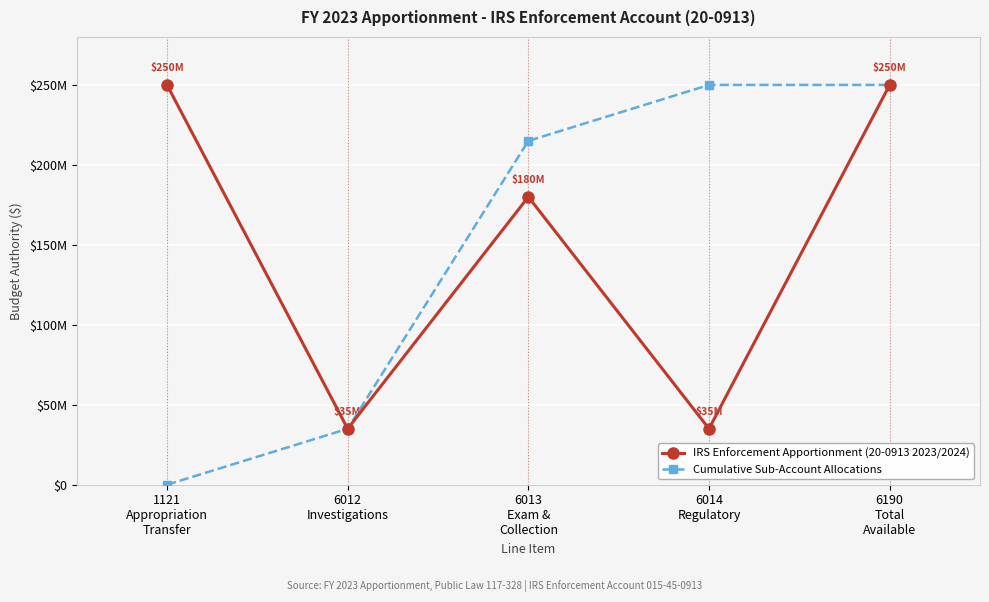

What are all the series names shown in the legend?

IRS Enforcement Apportionment (20-0913 2023/2024), Cumulative Sub-Account Allocations